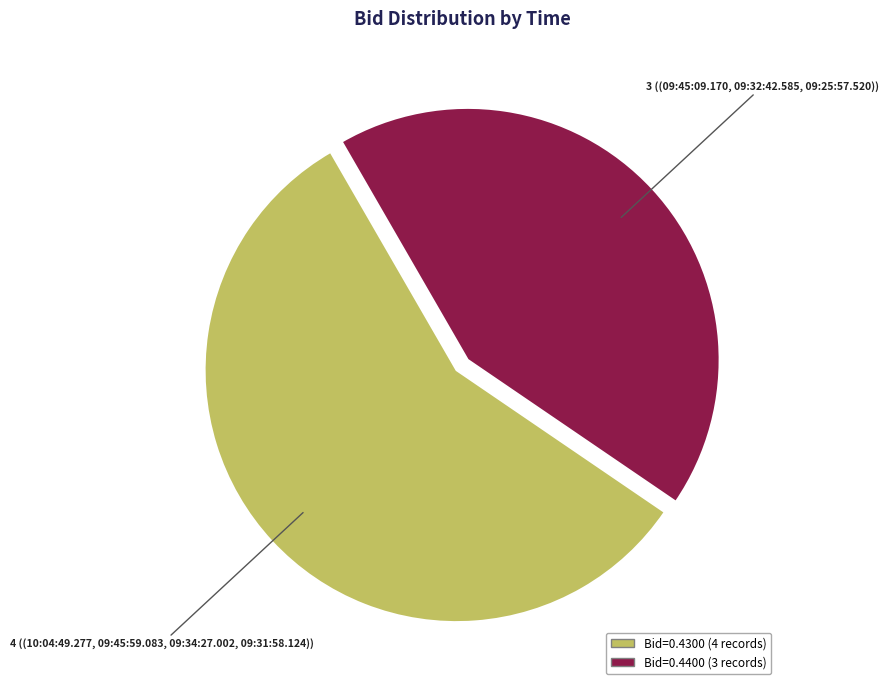

Does any single category account for the majority?

Yes